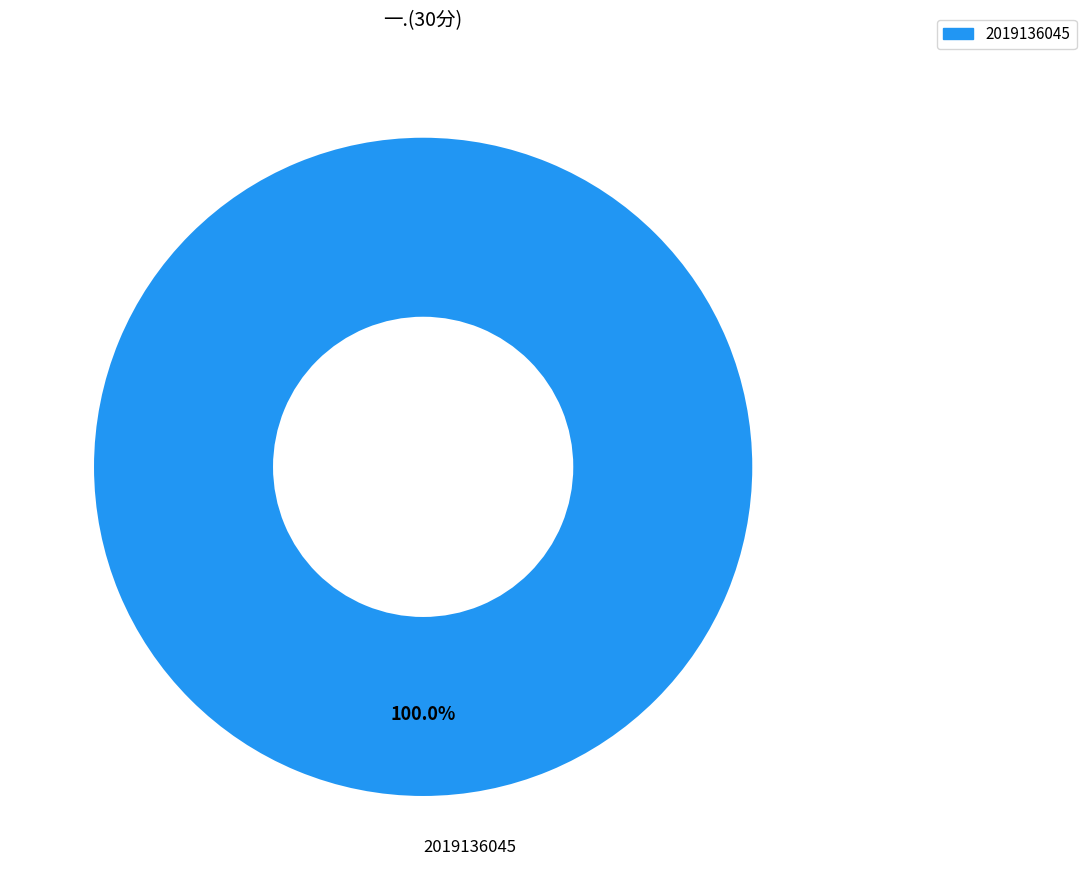

How many segments does this pie chart have?

1